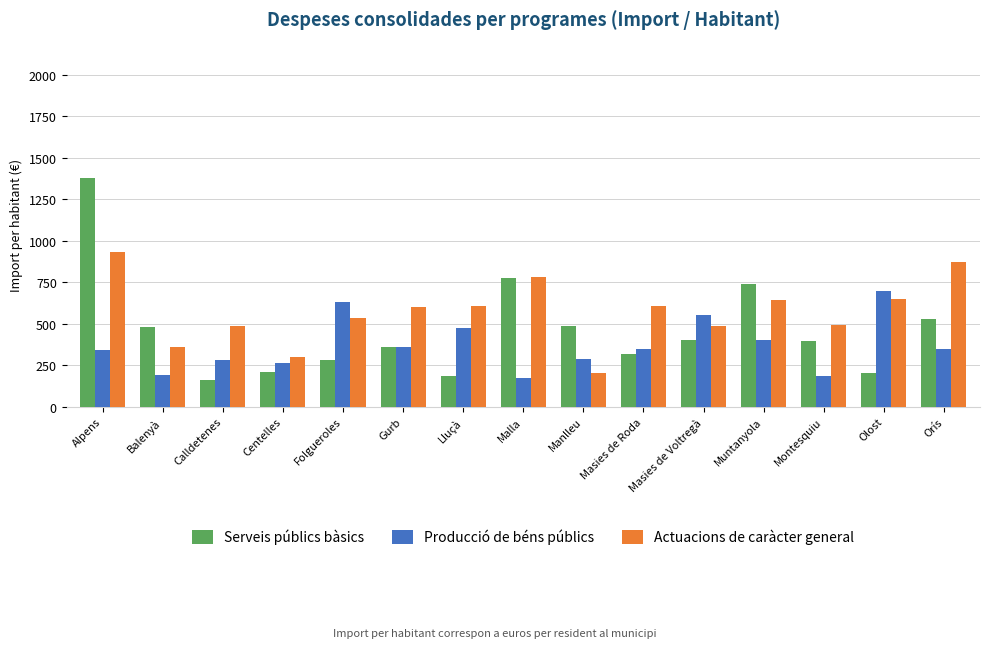

At which category is the sum across all series the highest?

Alpens